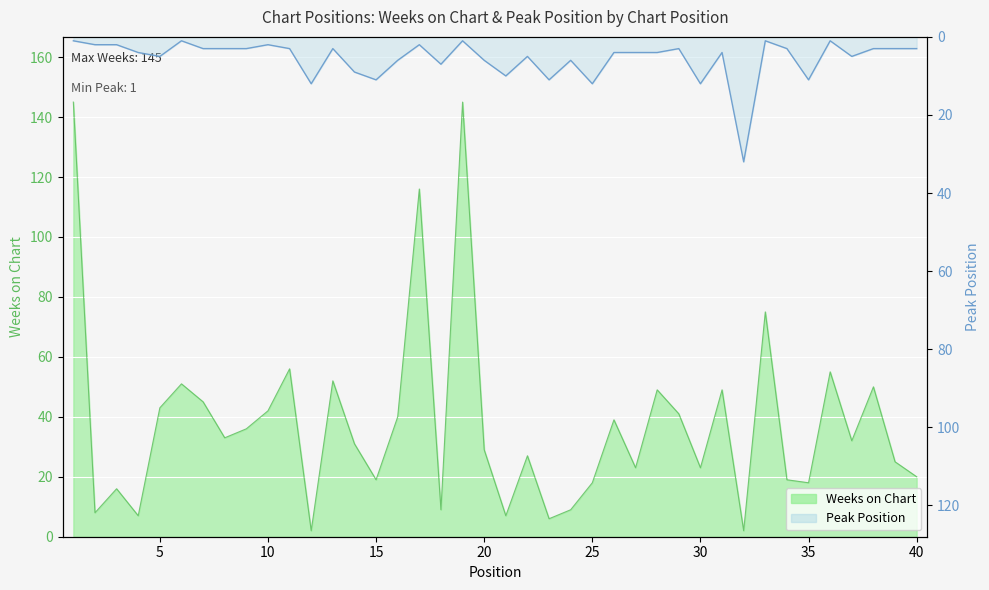

Reading left to right, list all the values displayed in this chart.

Weeks on Chart: 145	8	16	7	43	51	45	33	36	42	56	2	52	31	19	40	116	9	145	29	7	27	6	9	18	39	23	49	41	23	49	2	75	19	18	55	32	50	25	20
Peak Position: 1	2	2	4	5	1	3	3	3	2	3	12	3	9	11	6	2	7	1	6	10	5	11	6	12	4	4	4	3	12	4	32	1	3	11	1	5	3	3	3